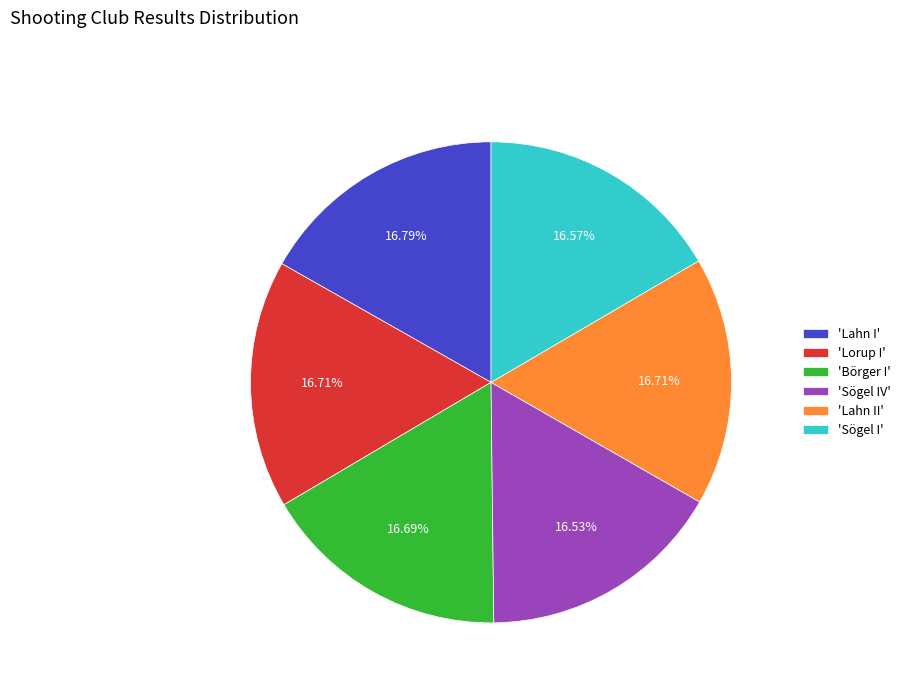

What is the ratio of the value at 'Börger I' to the value at 'Lahn II'?

1.0